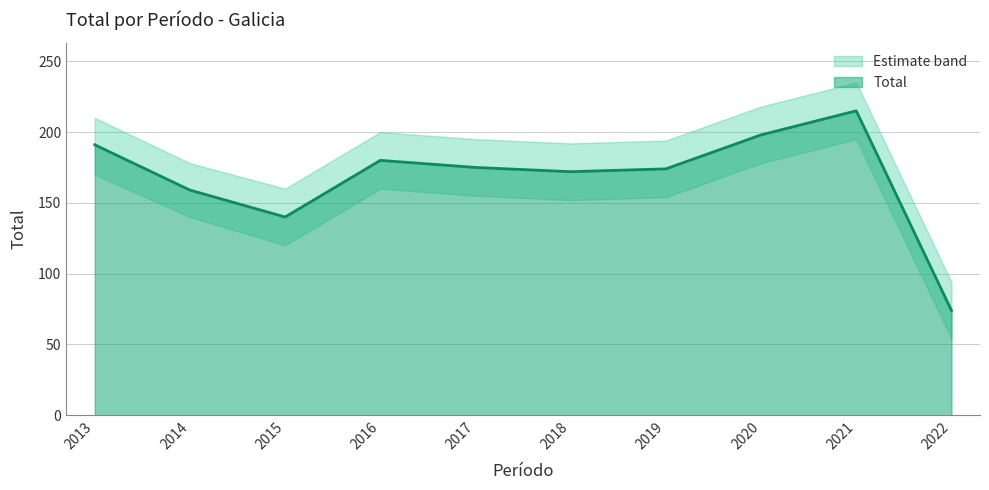

The chart shows a value of 159 at 2014. True or false?

True